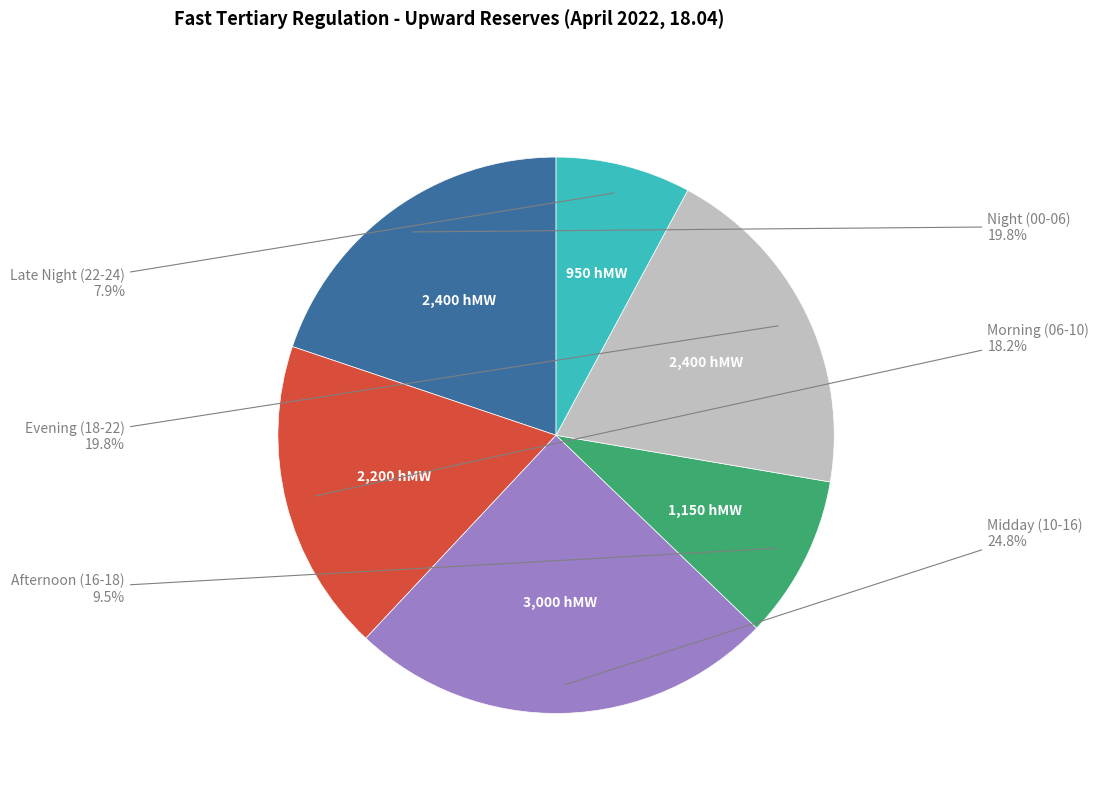

Is there any slice that represents more than half of the pie?

No